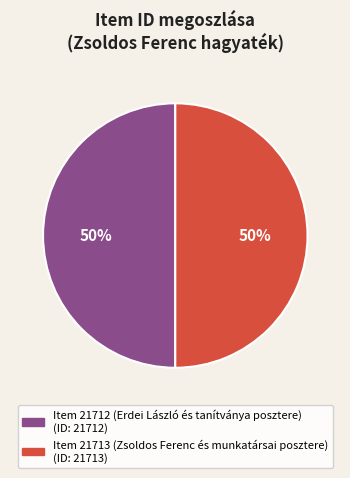

To the nearest percent, what is the combined percentage of Item 21712 (Erdei László és tanítványa posztere) and Item 21713 (Zsoldos Ferenc és munkatársai posztere)?

100%